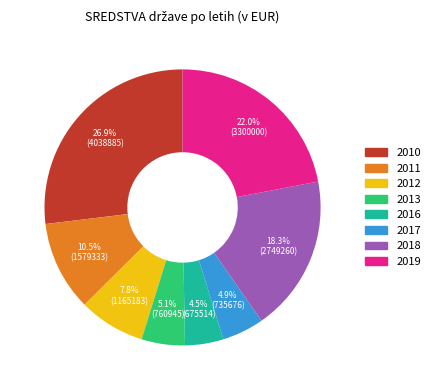

Is there a majority slice in this chart?

No